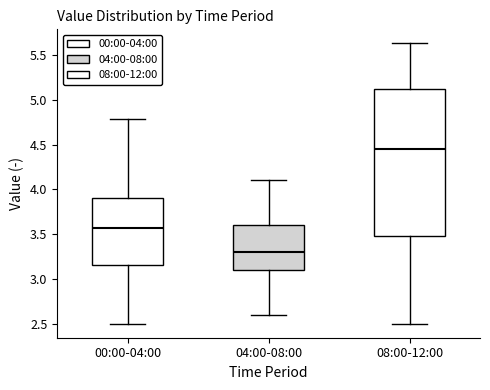

Comparing the boxes themselves (not the whiskers), which one is the tallest?

08:00-12:00